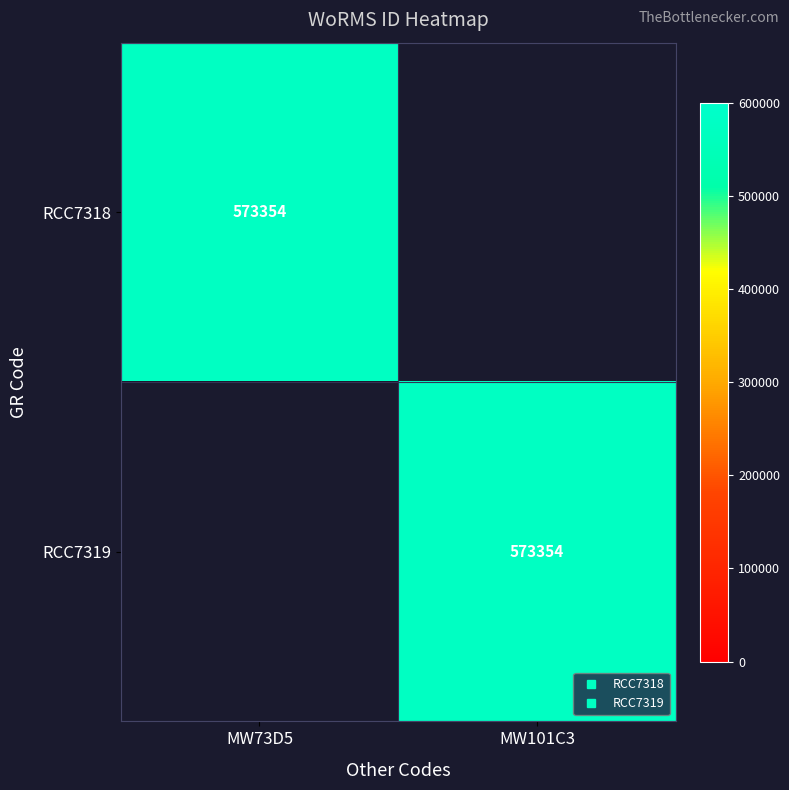

List the labels in order of RCC7318 value, largest first.

MW73D5, MW101C3